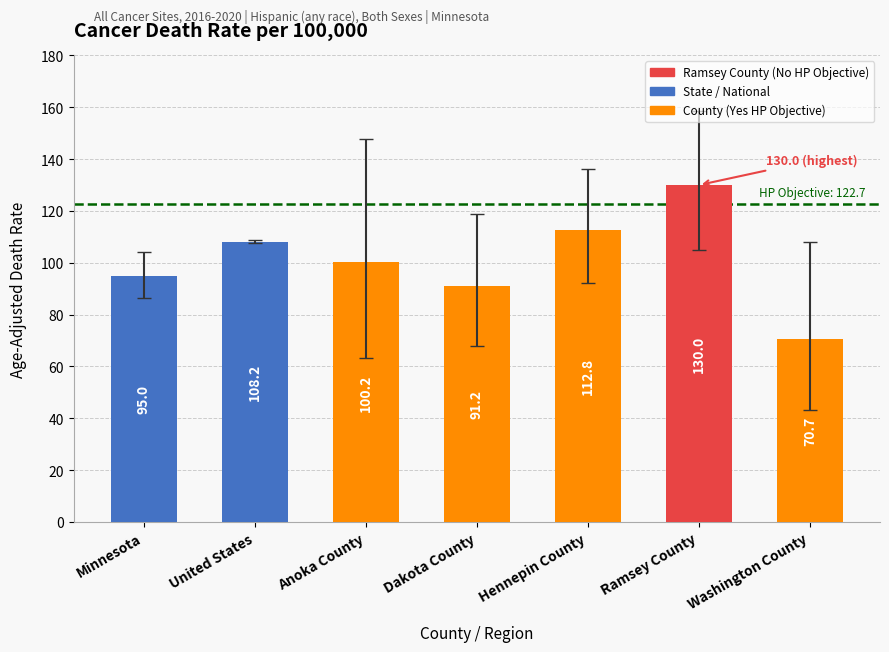

What is the label of the 4th bar from the right?

Dakota County